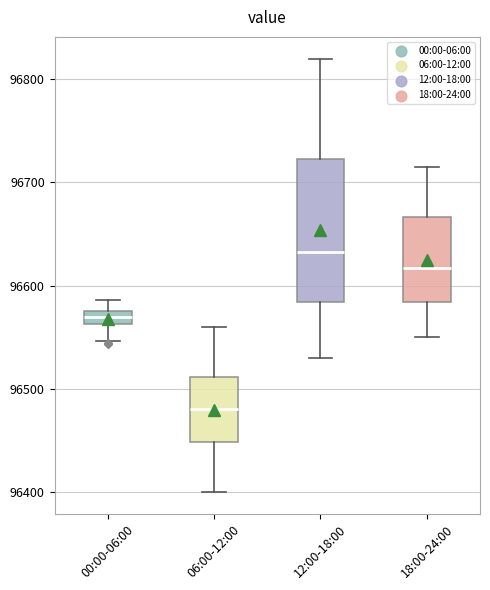

Where does the upper whisker of the box for 18:00-24:00 end on the y-axis? The values are not printed on the chart, so give them approximately, as read against the axis.

96720